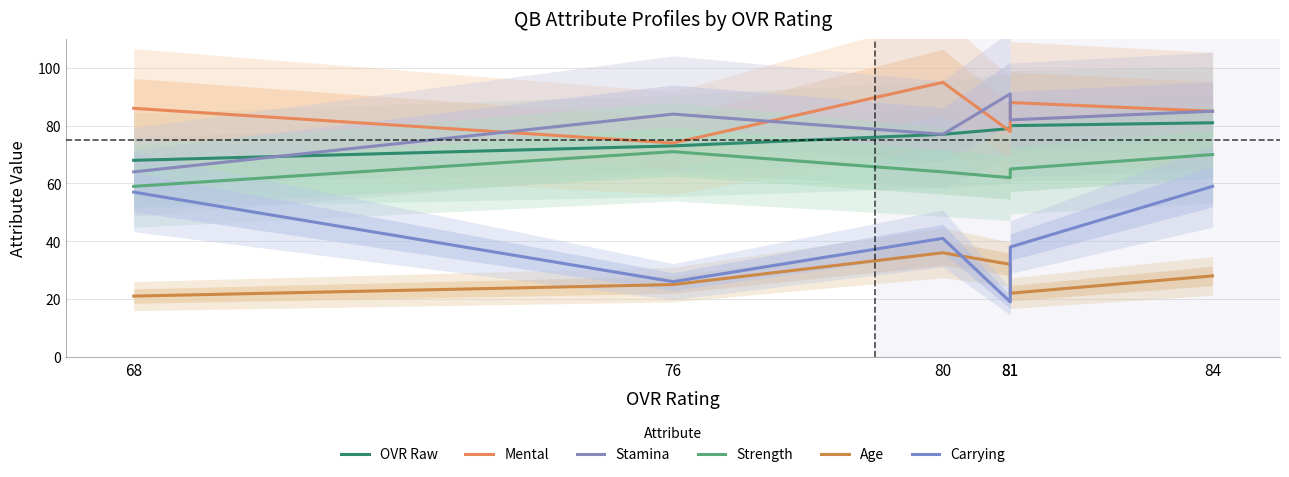

The Age series shows 36 at 80. True or false?

True